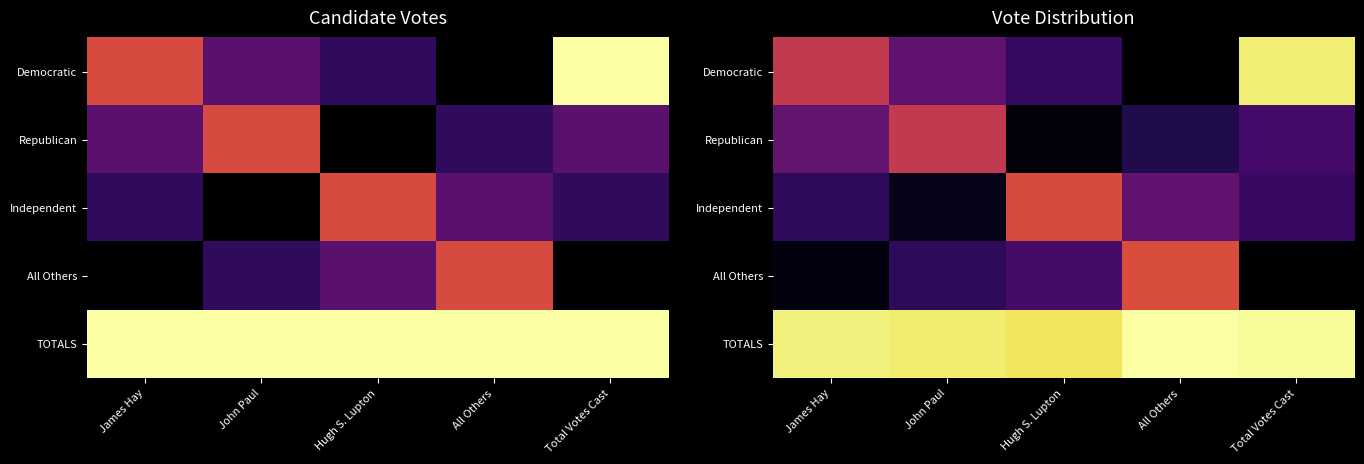

At which label does TOTALS first exceed 10038?

All Others